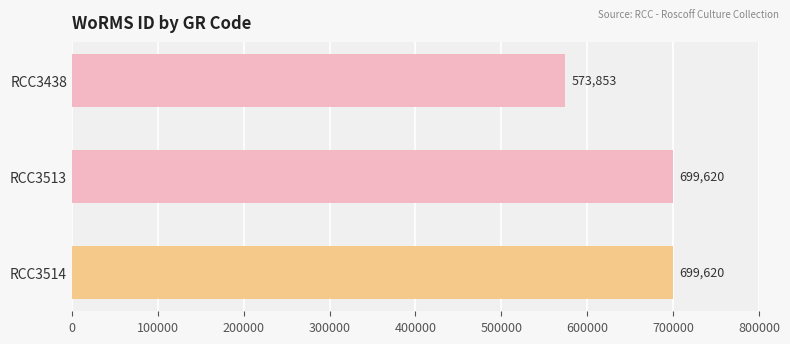

What is the maximum value shown in the chart?

699620